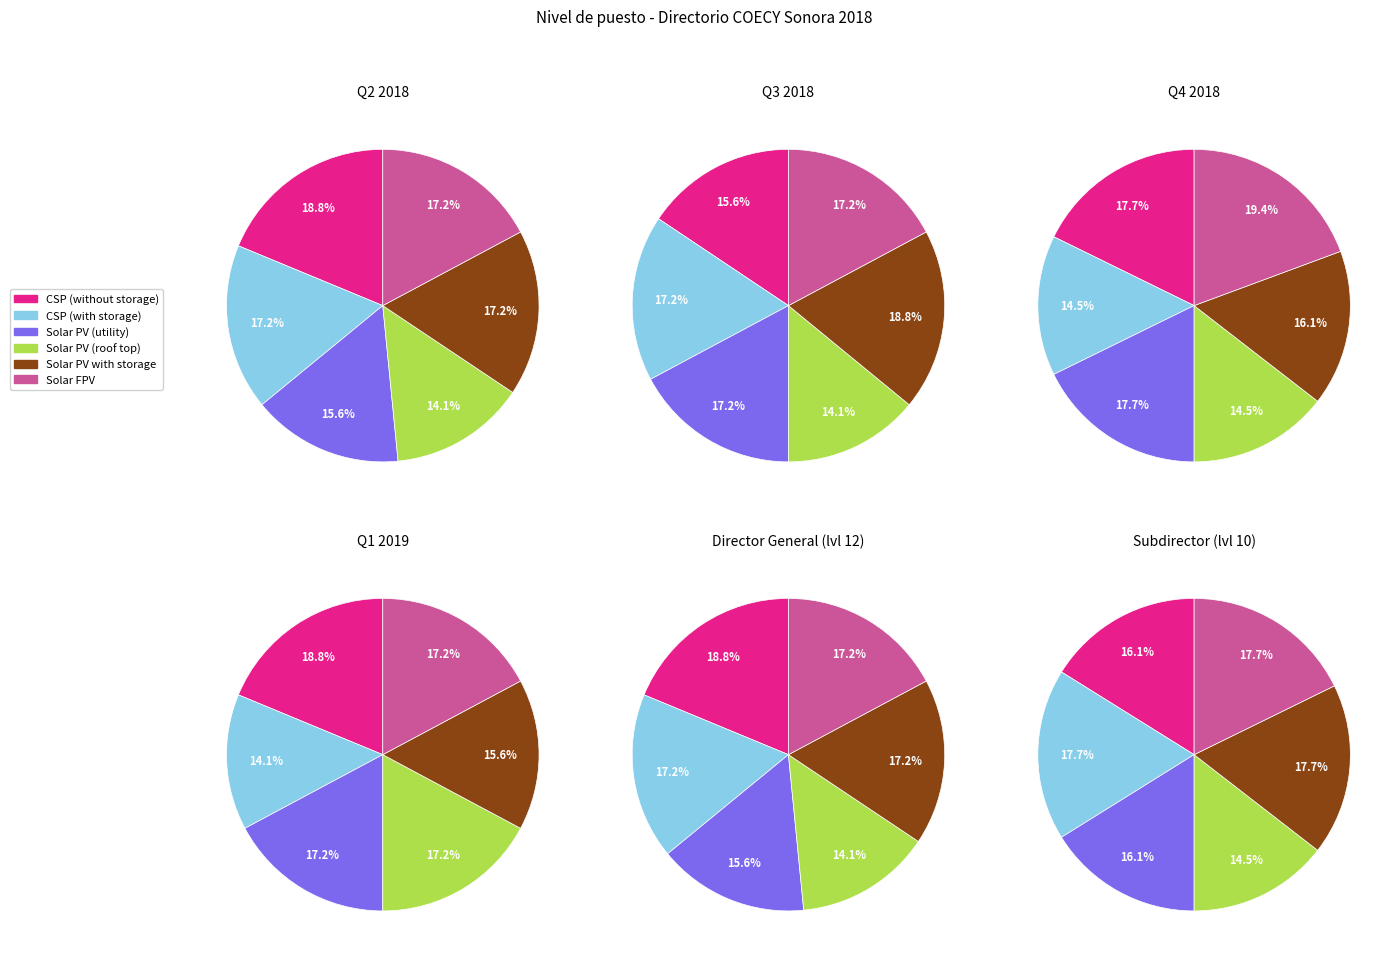

Is it true that 0 is 40% of the pie?

False